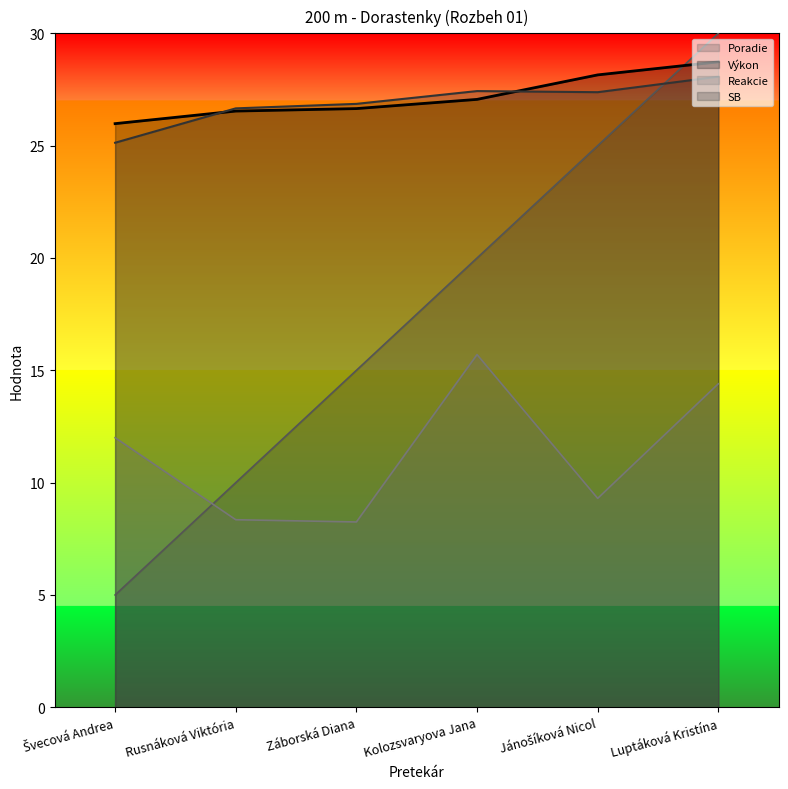

Count the number of categories in the chart.

6